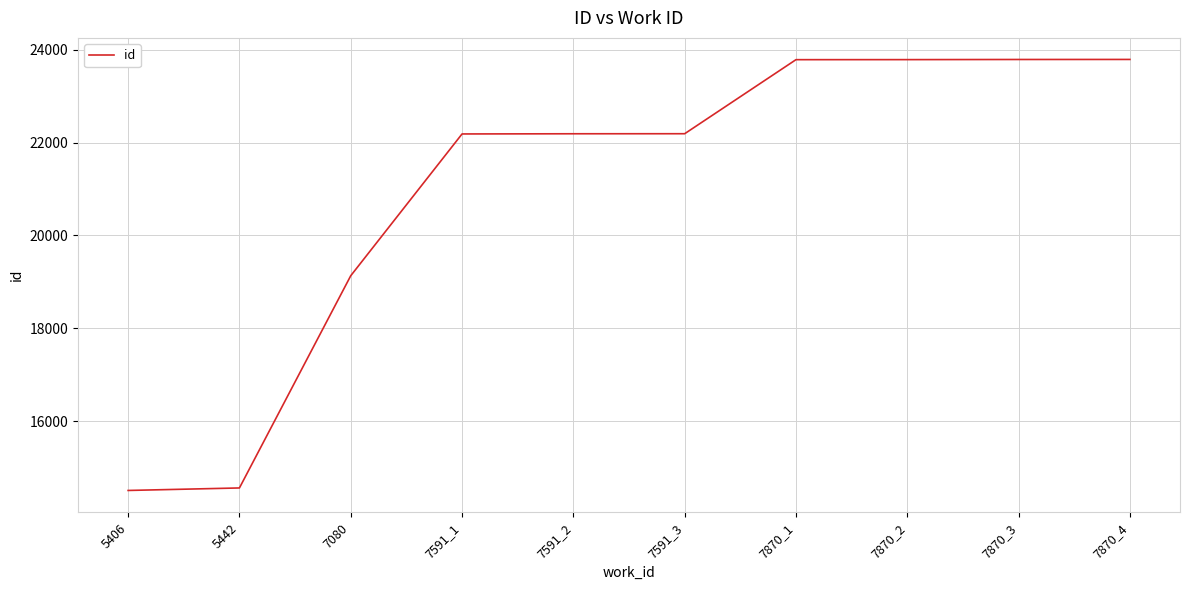

The chart shows a value of 11883 at 7870_4. True or false?

False